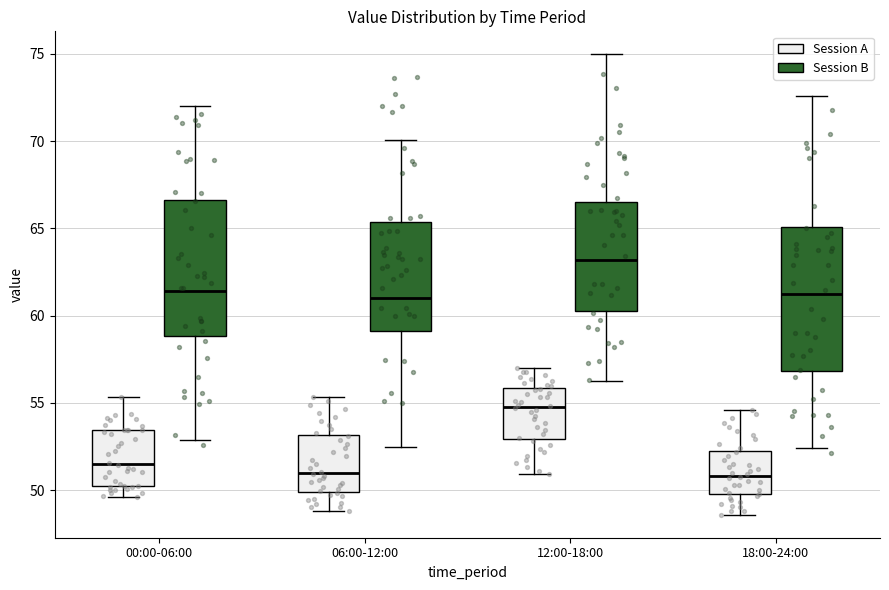

Reading left to right, read every box against the y-axis: the position of its median line, the range the box covers, and the ends of its whiskers. The values are not printed on the chart, so give them approximately, as read against the axis.

00:00-06:00 (Session A): median 51.5, box 50.0 to 53.5, whiskers 49.5 to 55.5
00:00-06:00 (Session B): median 61.5, box 58.0 to 65.0, whiskers 52.5 to 73.0
06:00-12:00 (Session A): median 51.0, box 50.0 to 53.0, whiskers 49.0 to 55.5
06:00-12:00 (Session B): median 63.5, box 59.5 to 67.0, whiskers 51.5 to 74.0
12:00-18:00 (Session A): median 55.0, box 53.0 to 56.0, whiskers 51.0 to 57.0
12:00-18:00 (Session B): median 63.5, box 62.0 to 69.0, whiskers 56.0 to 73.5
18:00-24:00 (Session A): median 51.0, box 50.0 to 52.5, whiskers 48.5 to 54.5
18:00-24:00 (Session B): median 61.5, box 58.5 to 65.5, whiskers 52.0 to 69.5